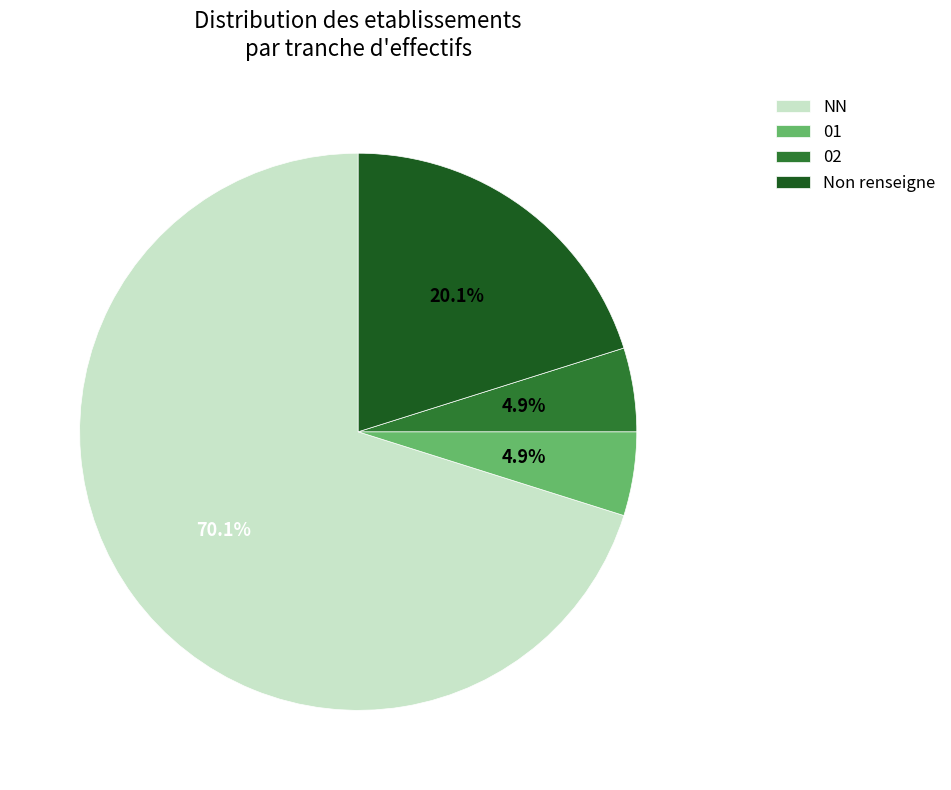

Is there a majority slice in this chart?

Yes